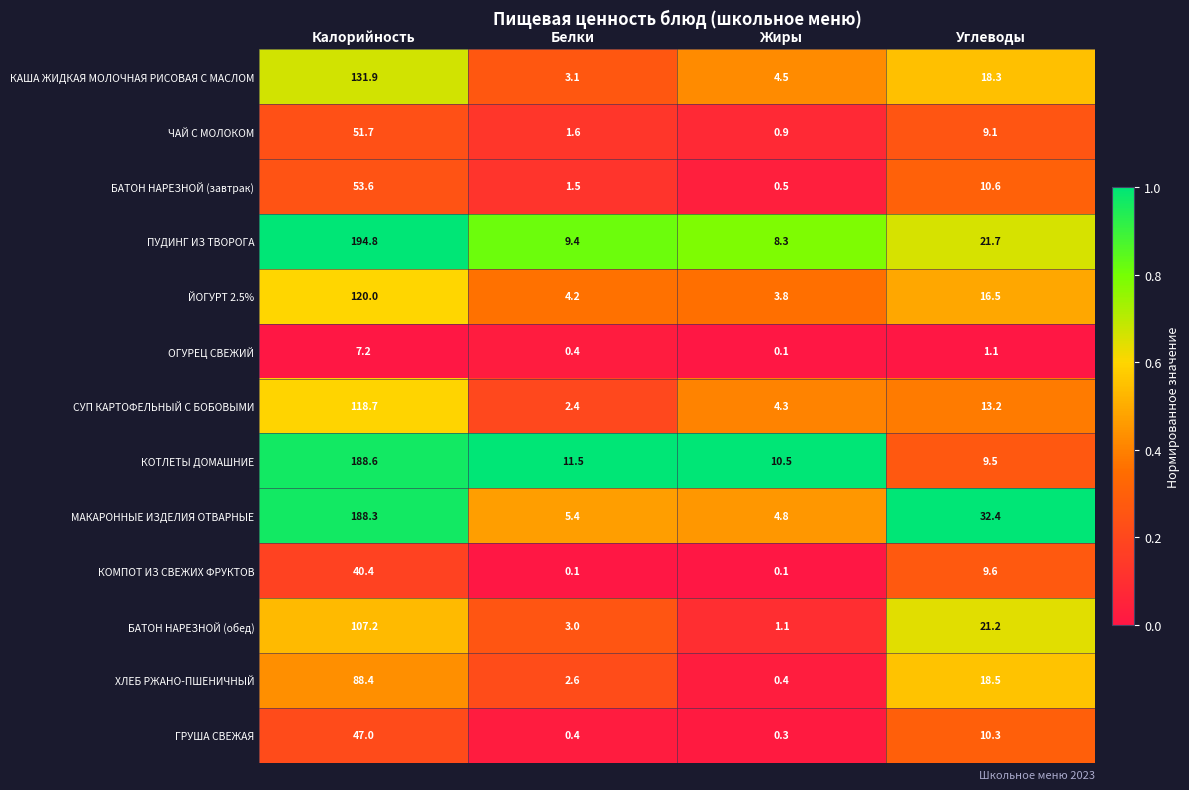

At which label does БАТОН НАРЕЗНОЙ (обед) reach its minimum?

Жиры